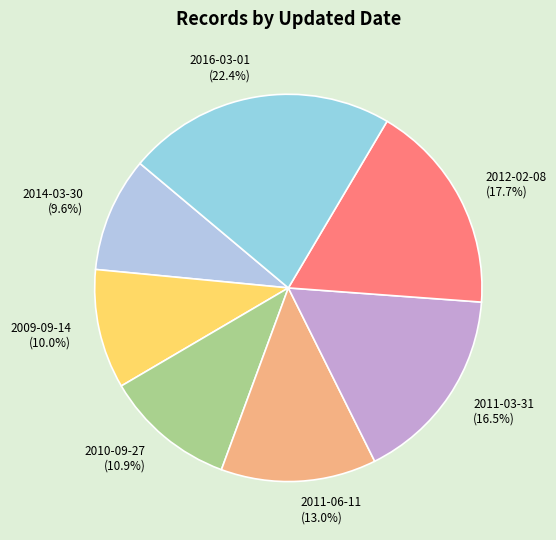

Approximately how many times larger is the value at 2011-06-11 compared to 2014-03-30?

1.4